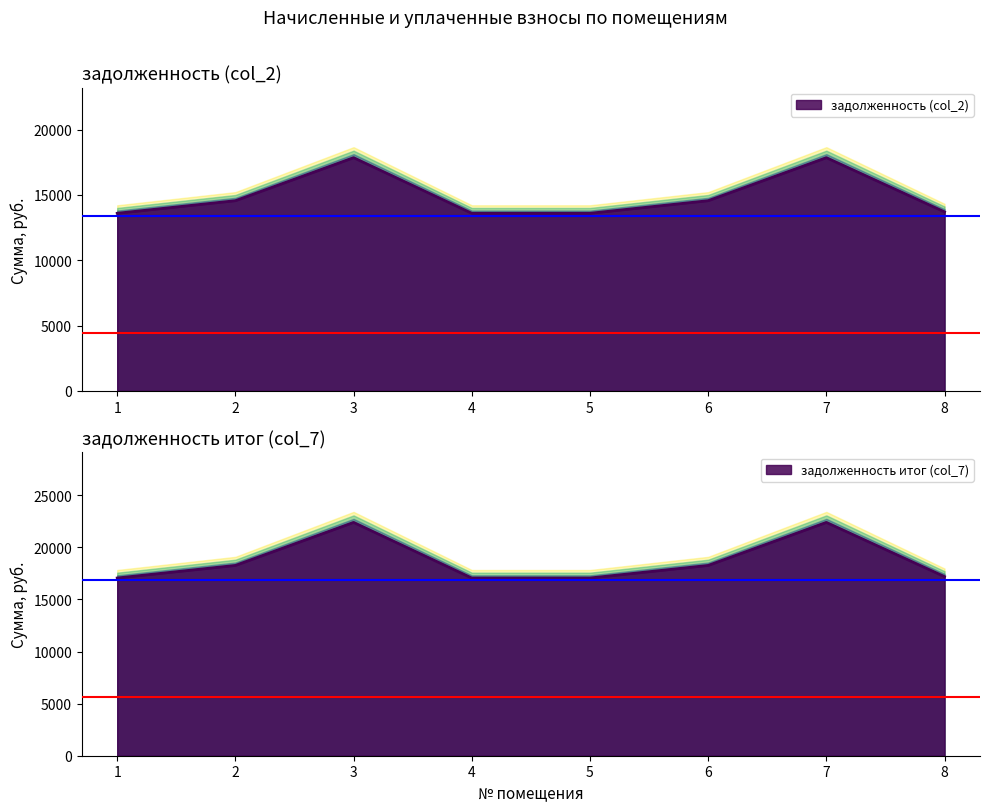

The задолженность (col_2) series shows 17851.6 at 3. True or false?

True